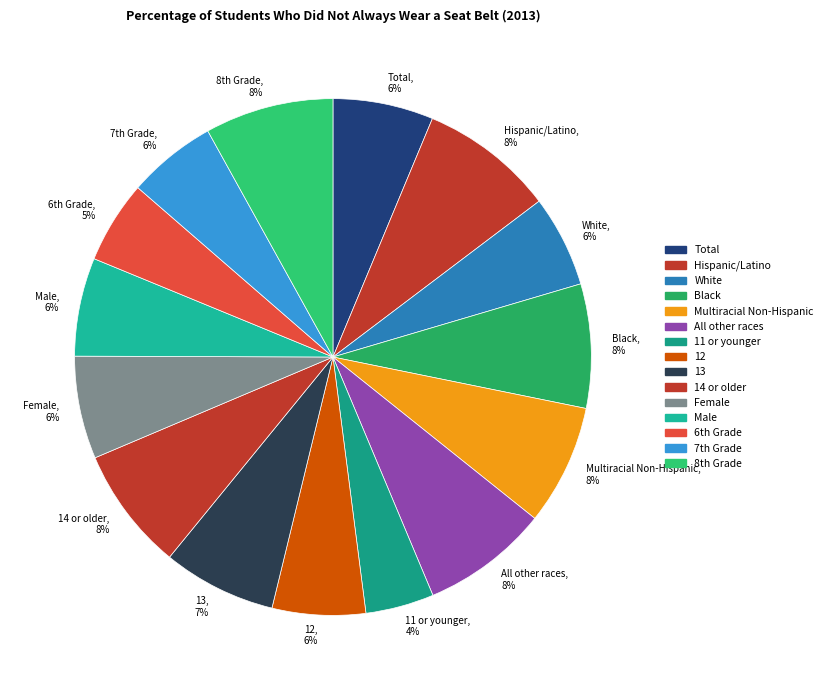

How many segments does this pie chart have?

15